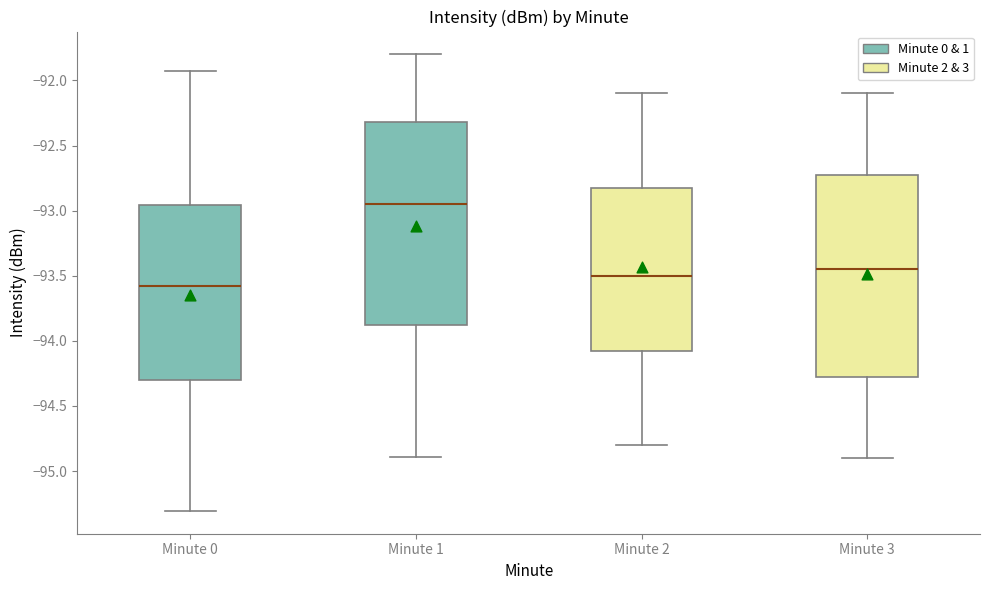

Reading left to right, transcribe this box plot: for each box, give where its median line is, the range the box spans, and where its two whiskers end, as read against the y-axis. The values are not printed on the chart, so give them approximately, as read against the axis.

Minute 0: median -93.60, box -94.30 to -92.95, whiskers -95.30 to -91.90
Minute 1: median -92.95, box -93.85 to -92.30, whiskers -94.90 to -91.80
Minute 2: median -93.50, box -94.05 to -92.80, whiskers -94.80 to -92.10
Minute 3: median -93.45, box -94.25 to -92.70, whiskers -94.90 to -92.10